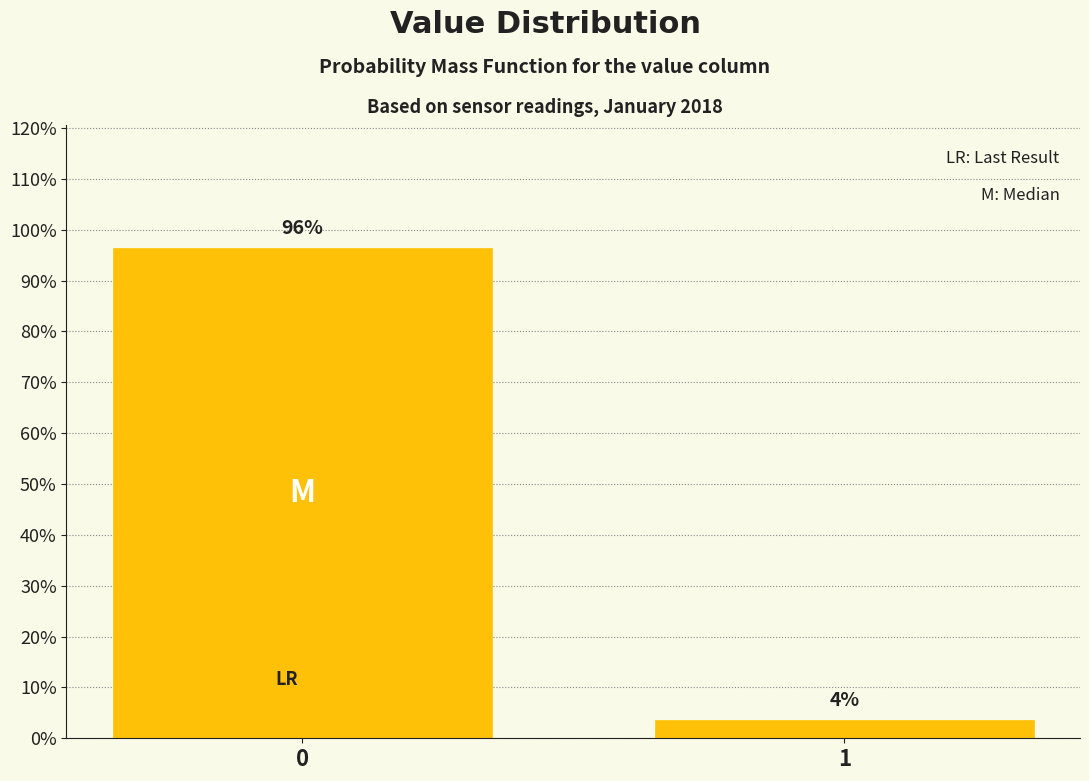

The chart shows a value of 57.4 at 0. True or false?

False